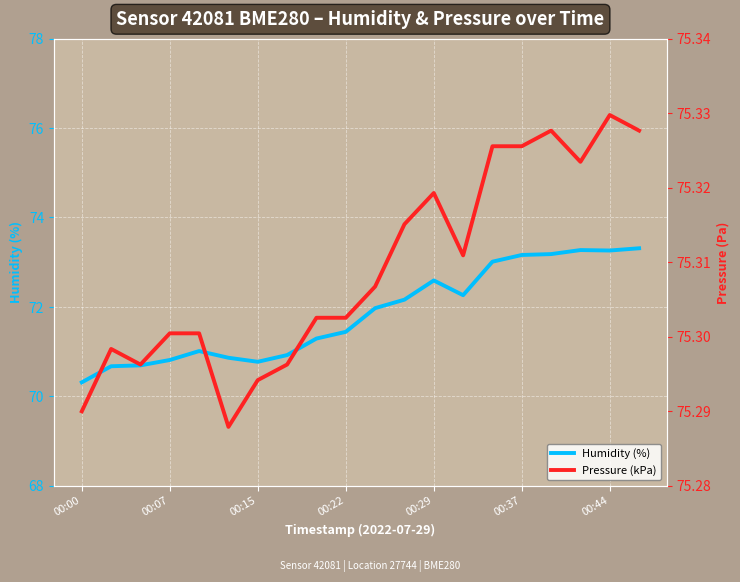

At which category is the sum across all series the highest?

19